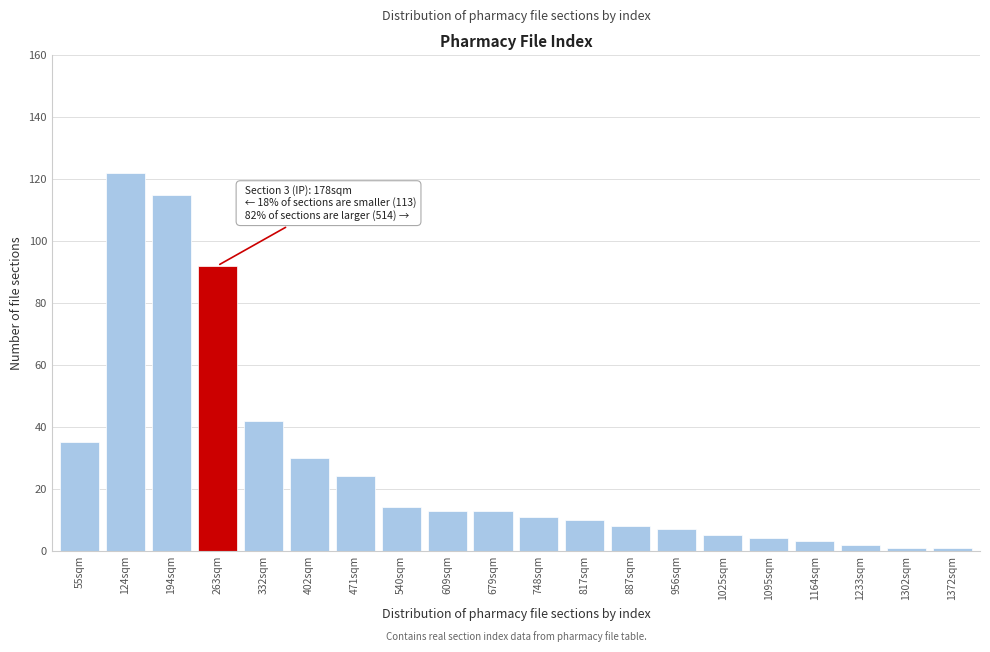

Reading left to right, transcribe all the data shown in this chart.

55sqm=35	124sqm=122	194sqm=115	263sqm=92	332sqm=42	402sqm=30	471sqm=24	540sqm=14	609sqm=13	679sqm=13	748sqm=11	817sqm=10	887sqm=8	956sqm=7	1025sqm=5	1095sqm=4	1164sqm=3	1233sqm=2	1302sqm=1	1372sqm=1